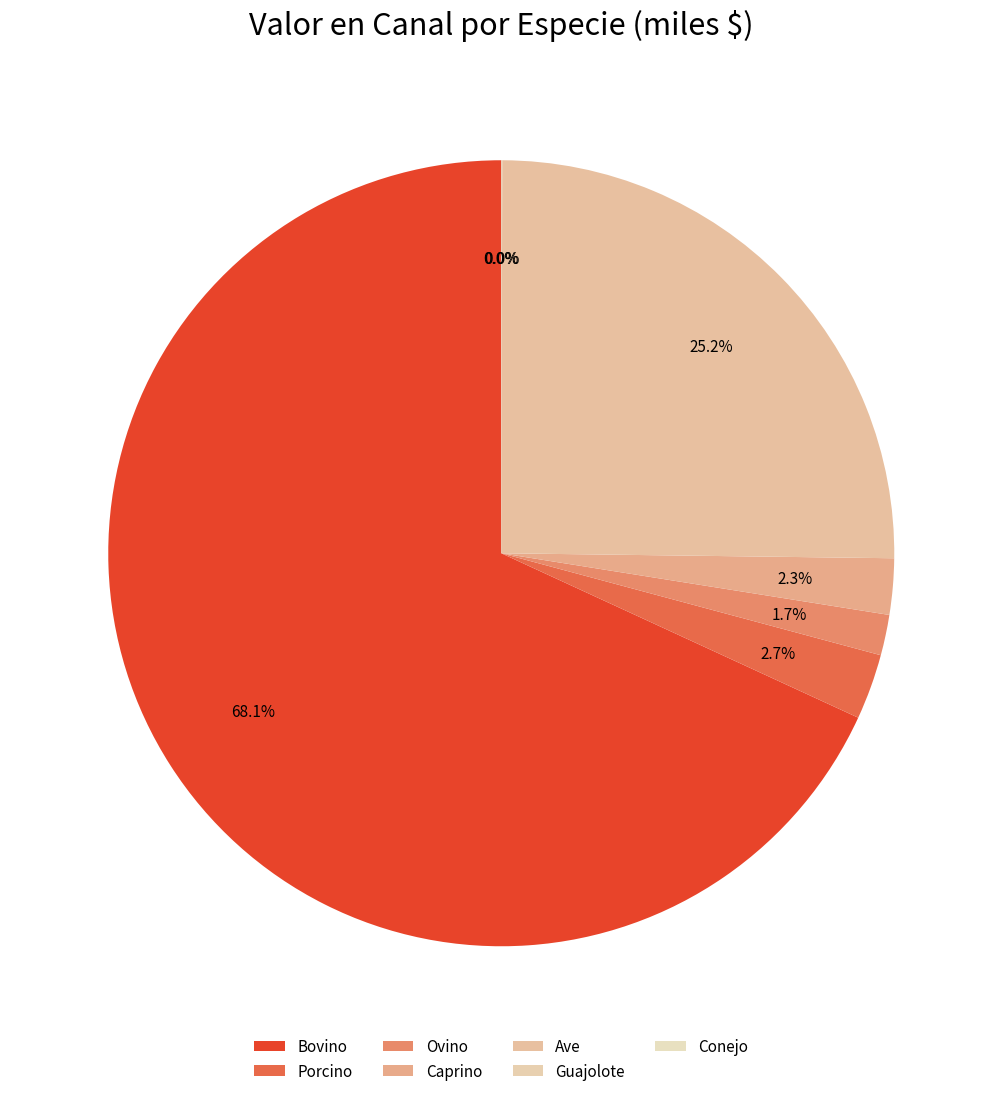

How many slices are in this pie chart?

7